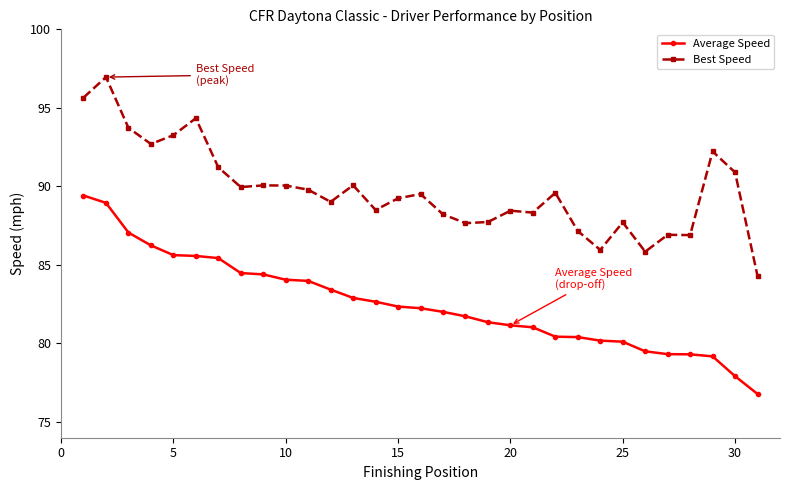

What is the greatest value displayed?

97.0